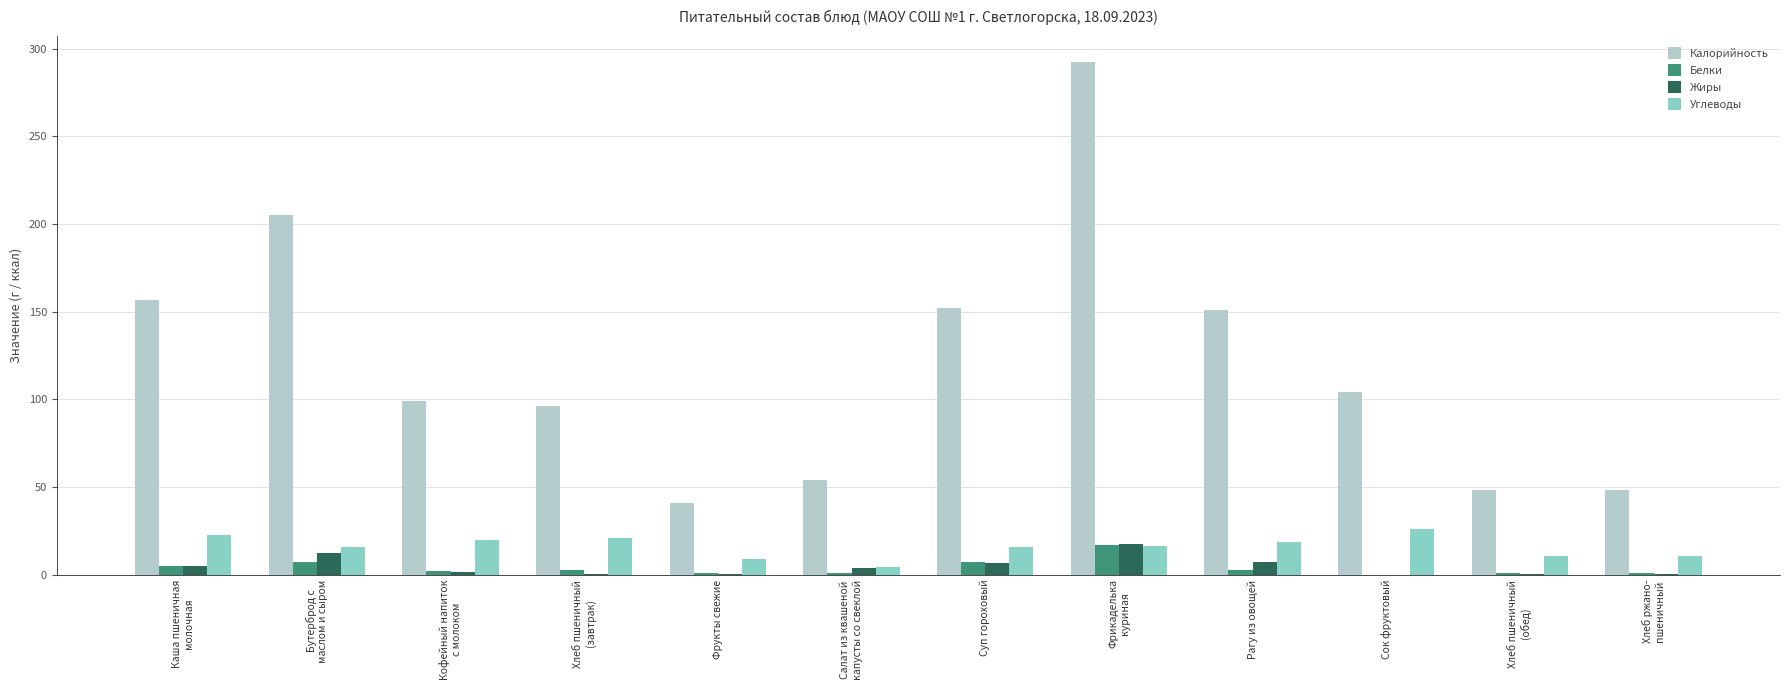

How many values in the Жиры series exceed 3?

6